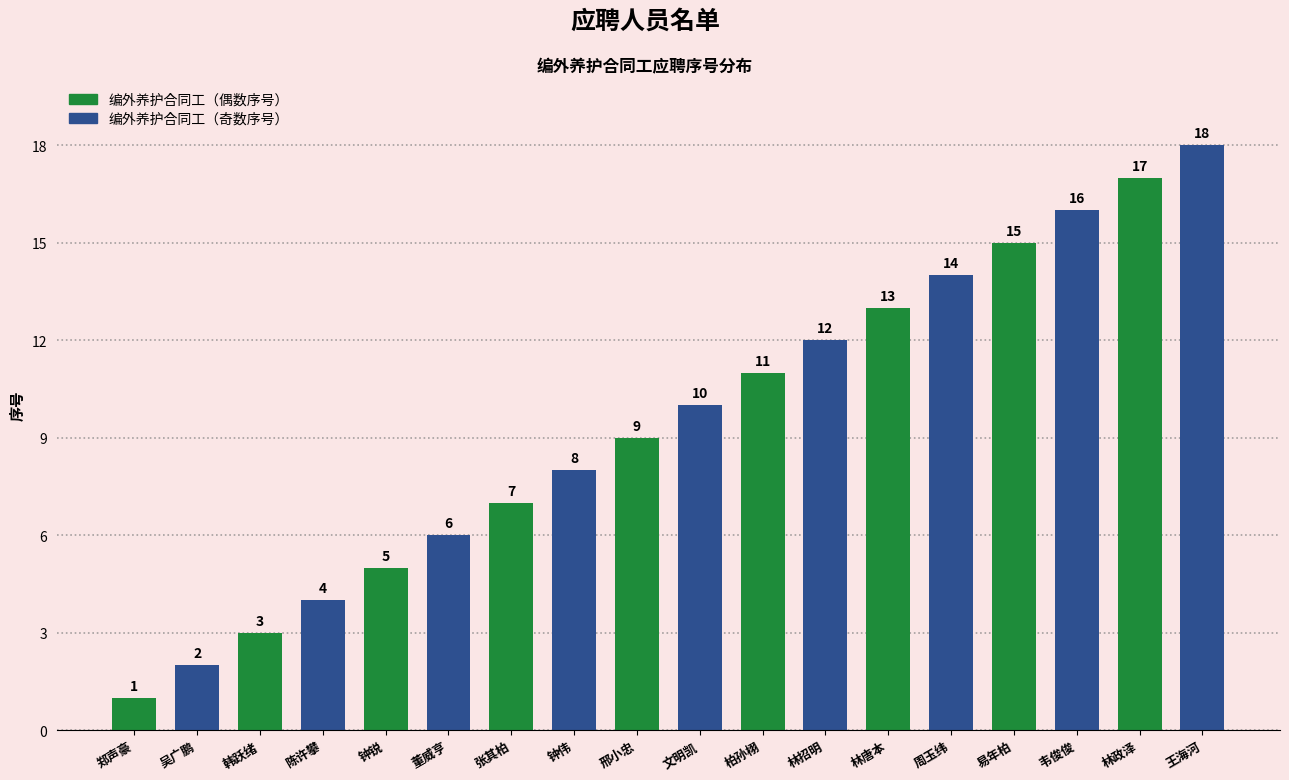

What is the change in value from 钟锐 to 易年柏?

+10